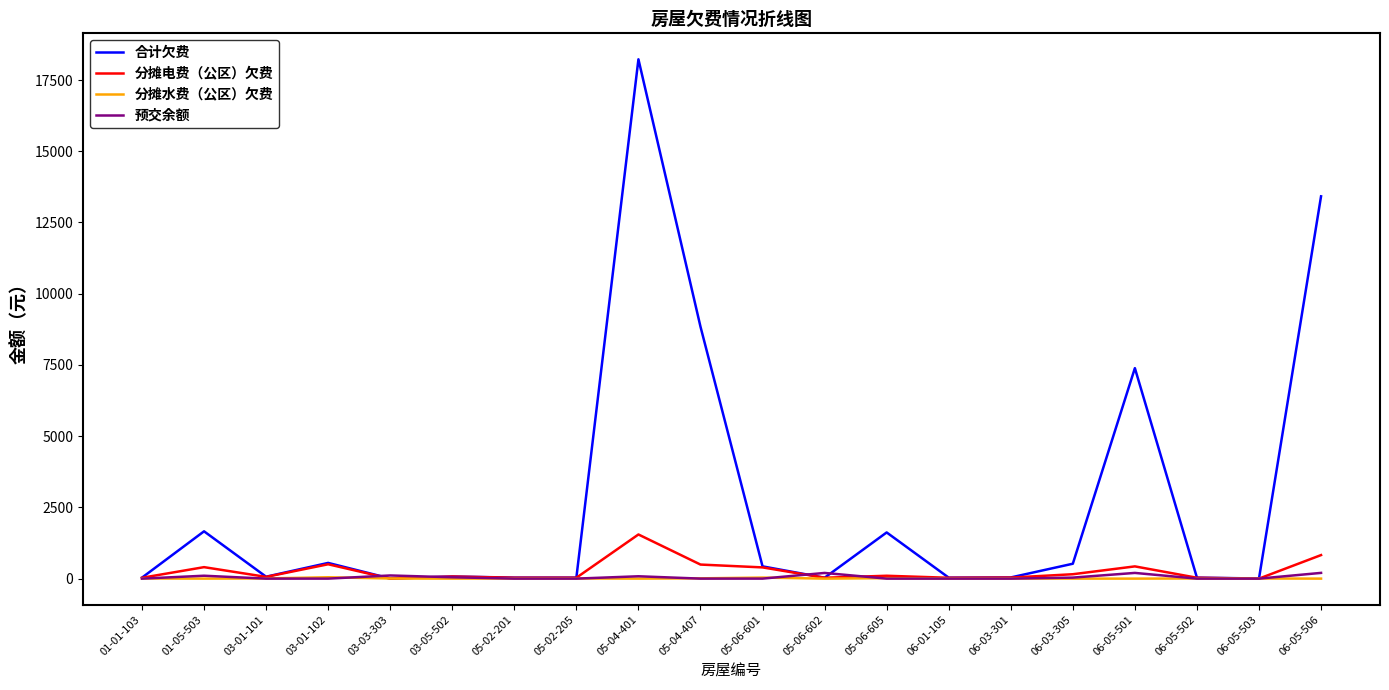

What is the sum of the 合计欠费 values at 05-06-601 and 06-01-105?

464.5